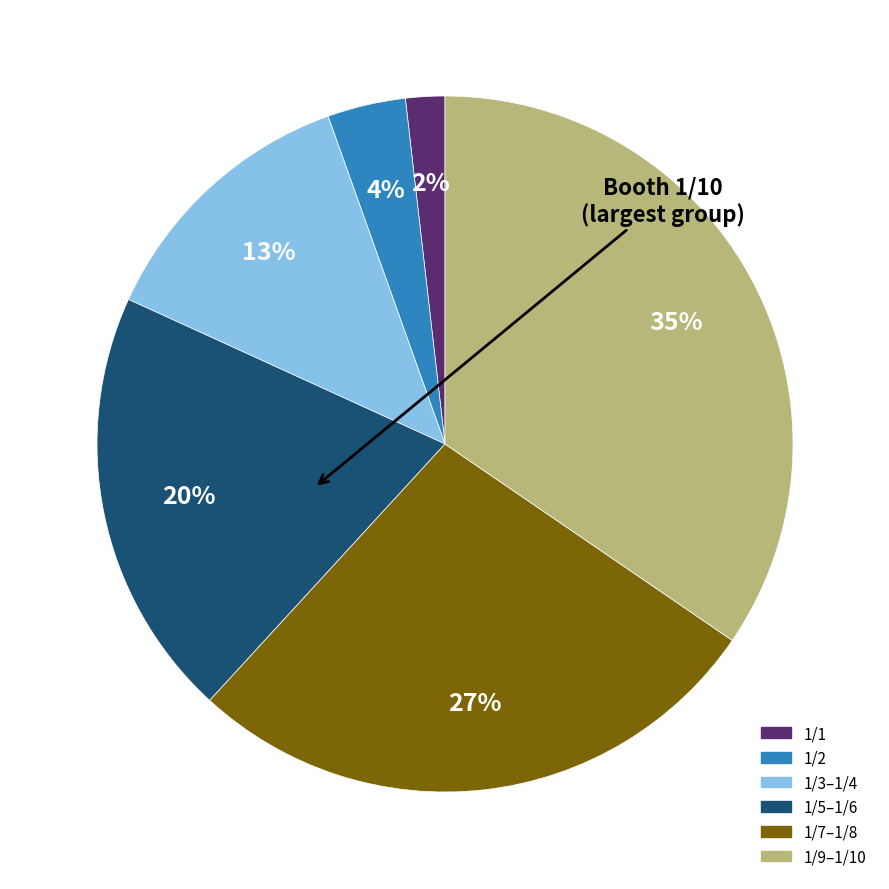

Count the number of slices in the pie.

6